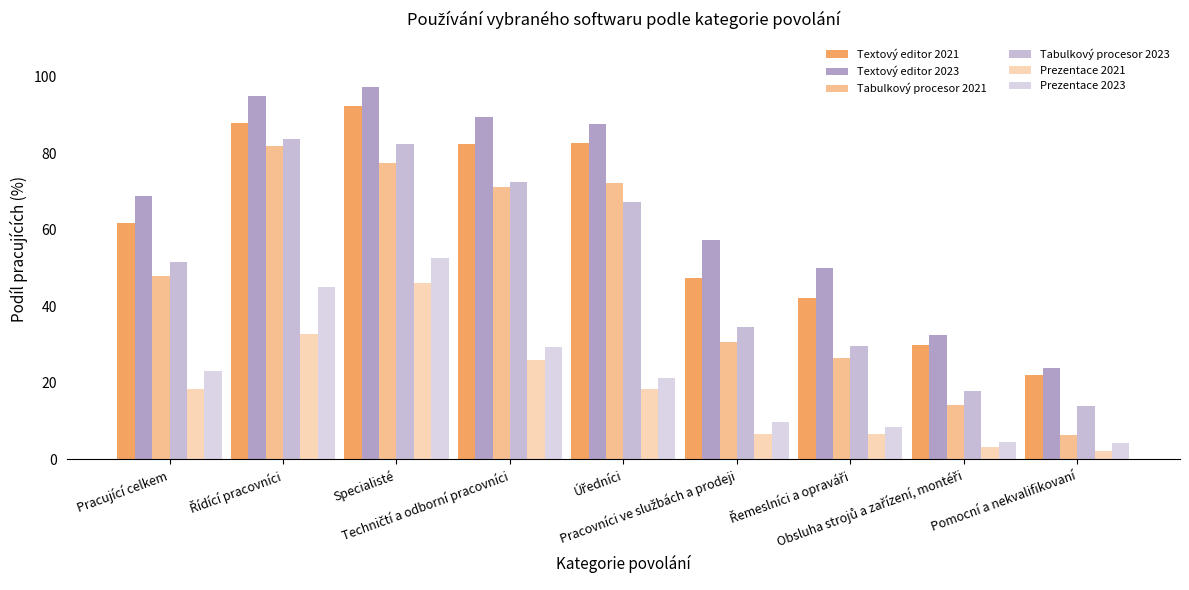

What is the total value across all series at Řídící pracovníci?

426.0